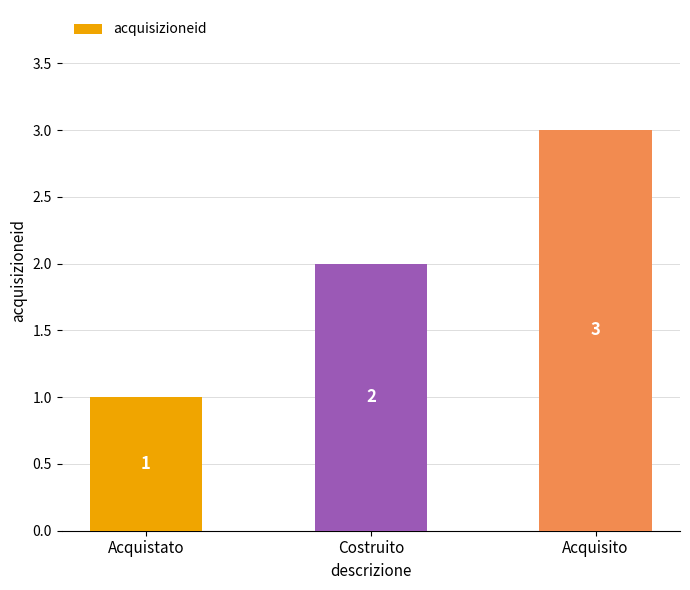

Which label corresponds to the smallest value in the chart?

Acquistato